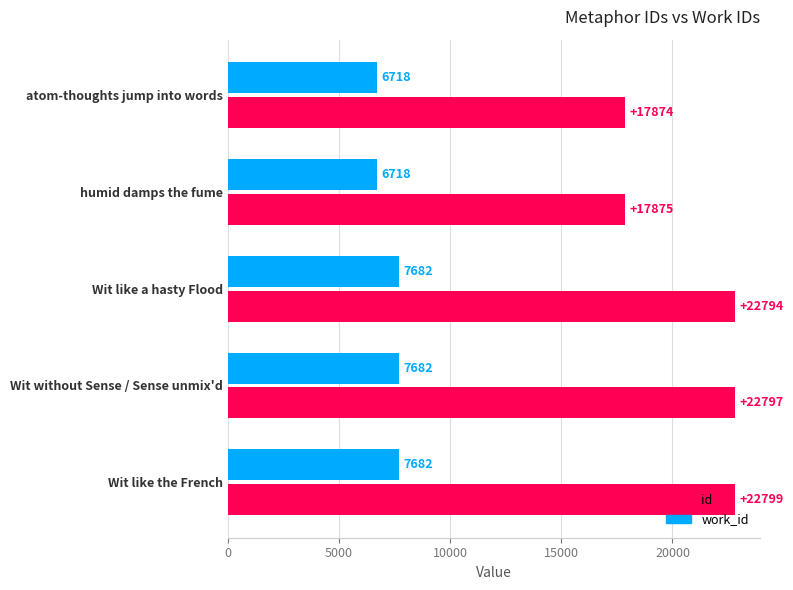

What is the difference between the maximum and second lowest values in the id series?

4924